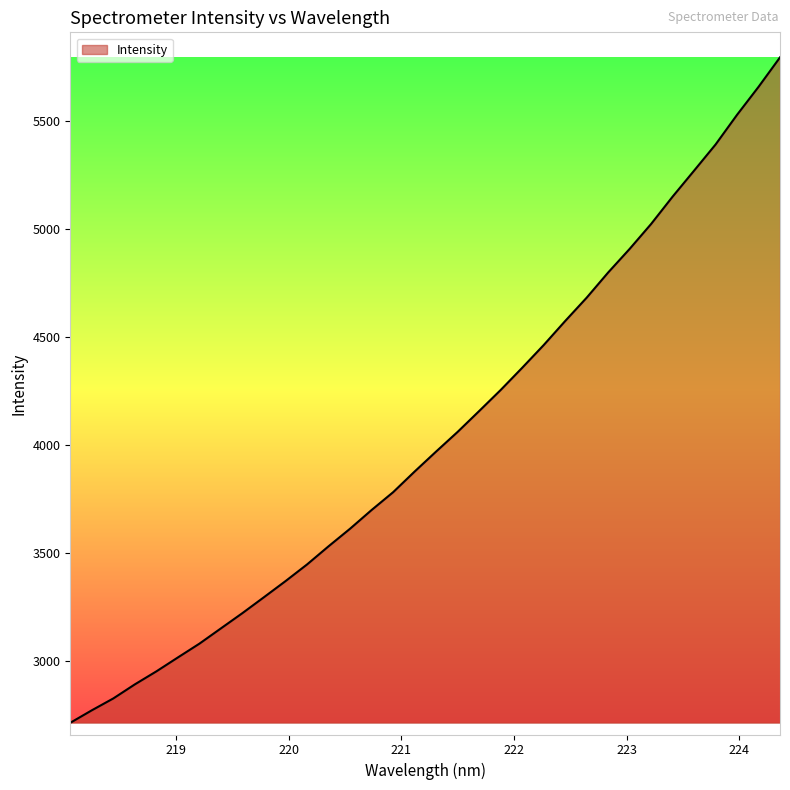

What is the maximum value shown in the chart?

5795.5